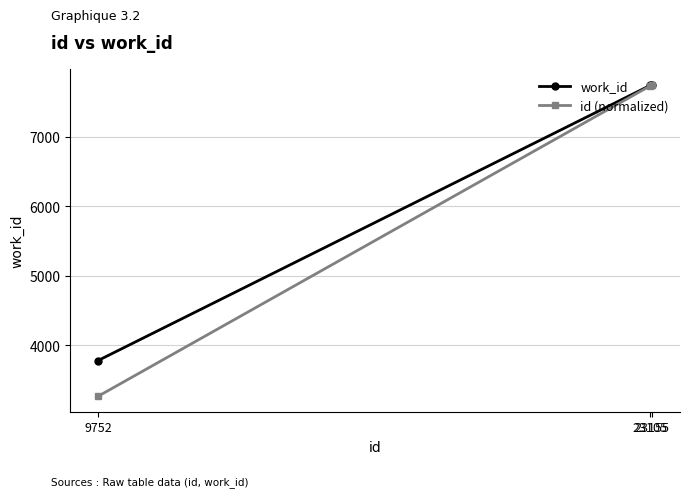

What is the total value across all series at 23105?

15479.3